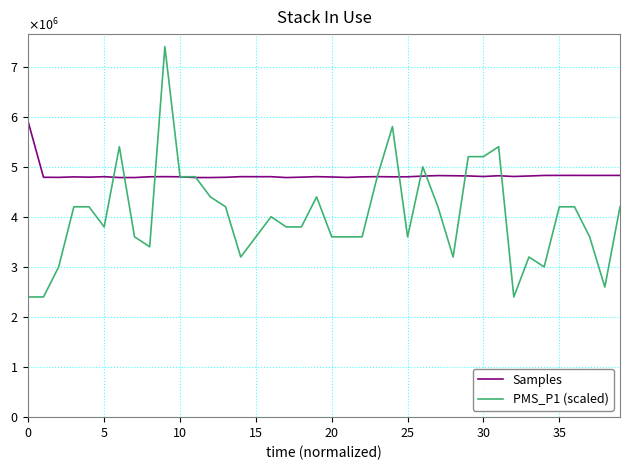

Does the chart have visible grid lines?

Yes